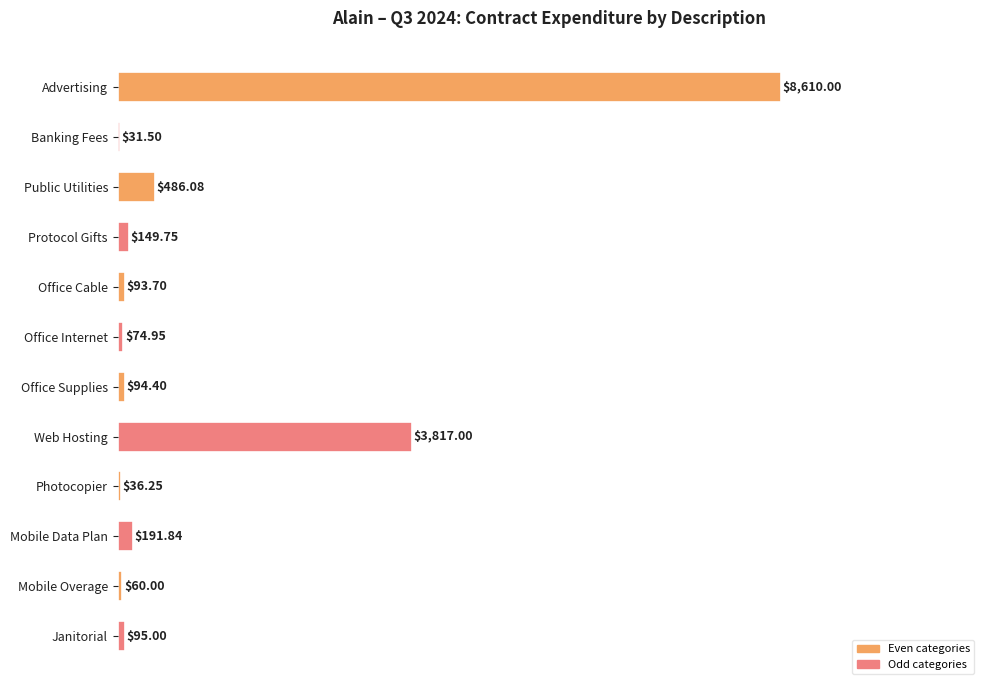

Which label corresponds to the largest value in the chart?

Advertising